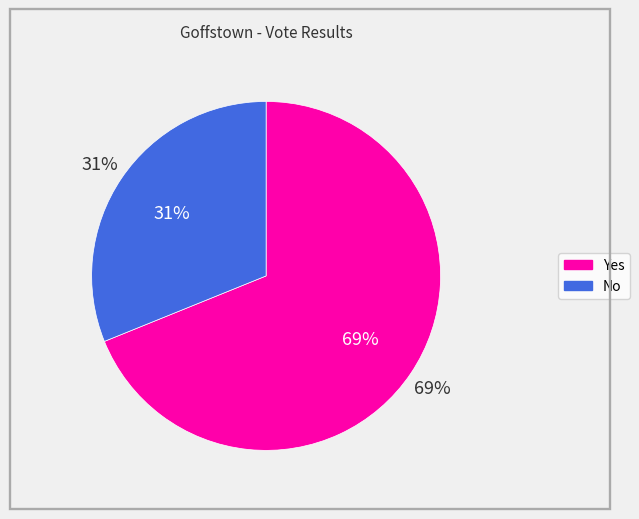

What percentage is the Yes slice, to the nearest percent?

69%